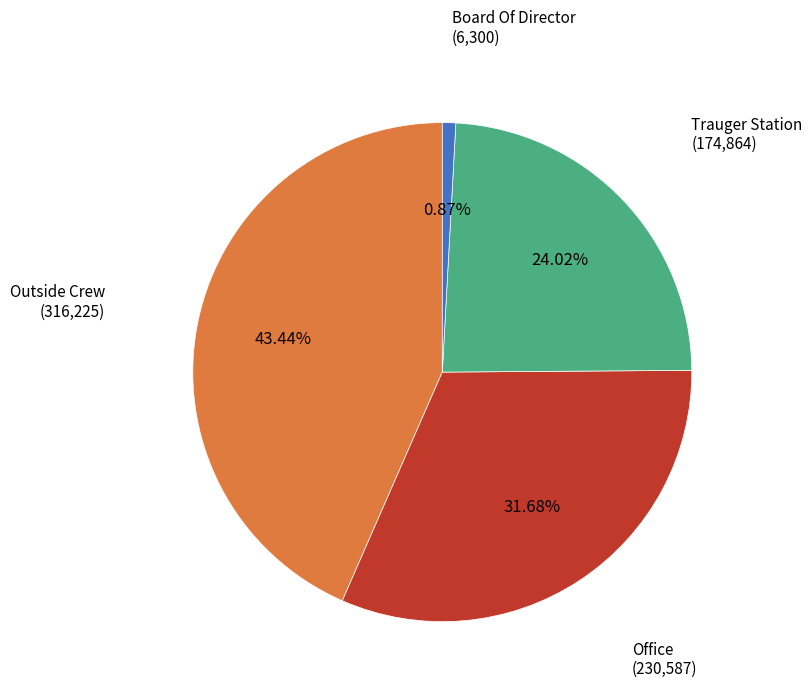

To the nearest percent, what is the difference between the largest and smallest slice percentages?

43%